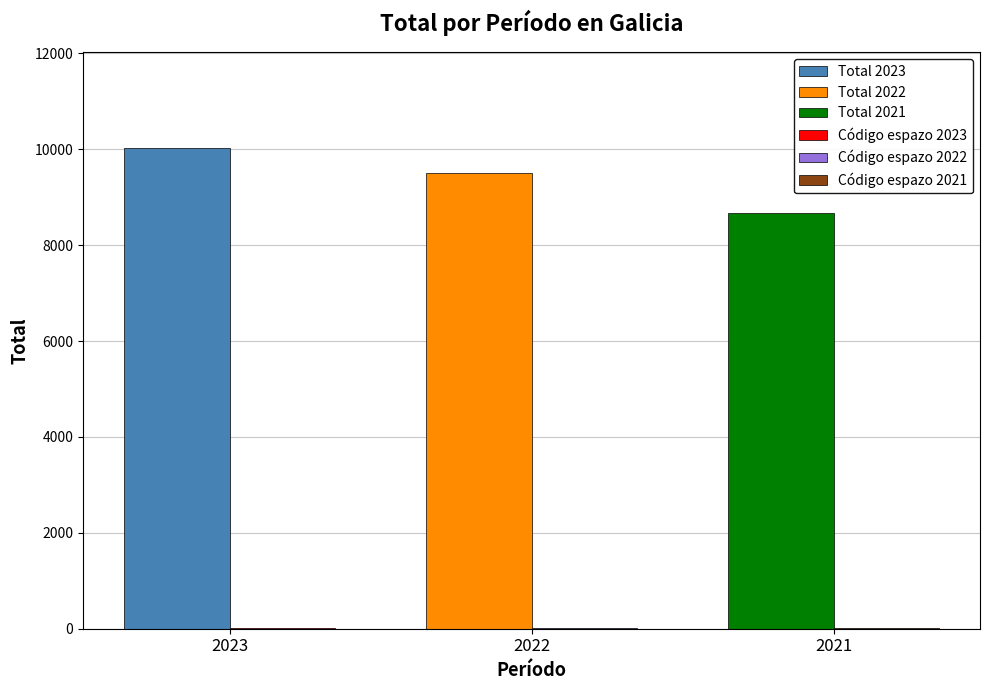

Is the value of Total at 2023 greater than the value of Código espazo at 2021?

Yes